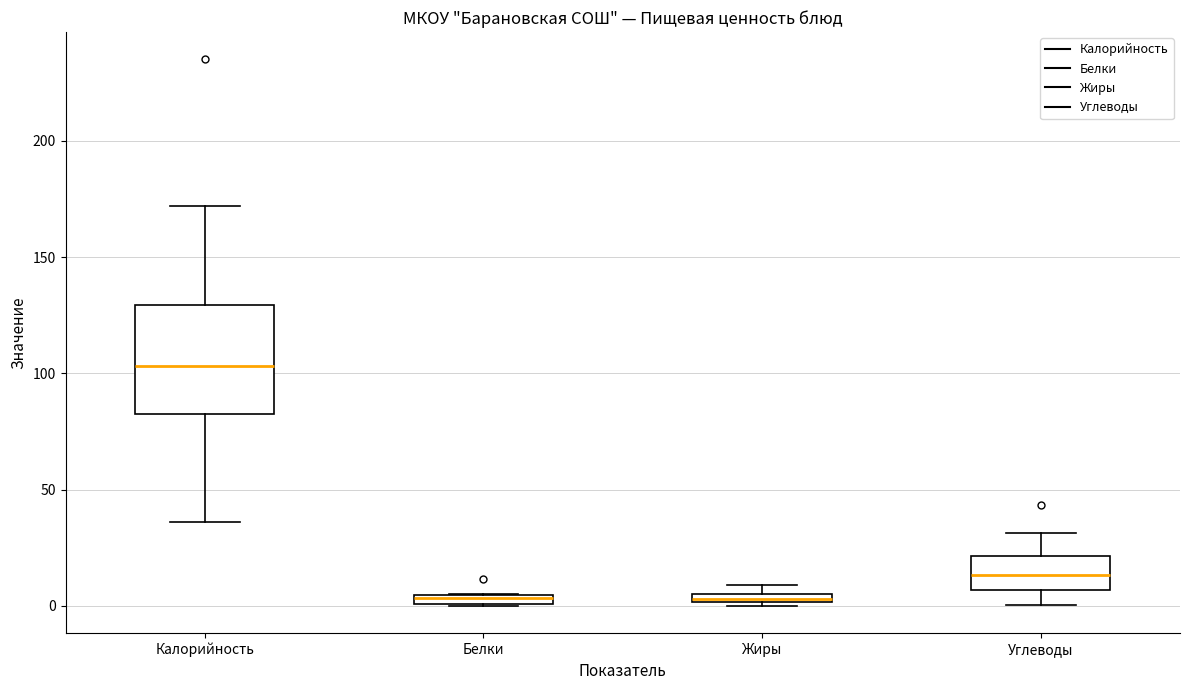

Comparing the boxes themselves (not the whiskers), which one is the tallest?

Калорийность